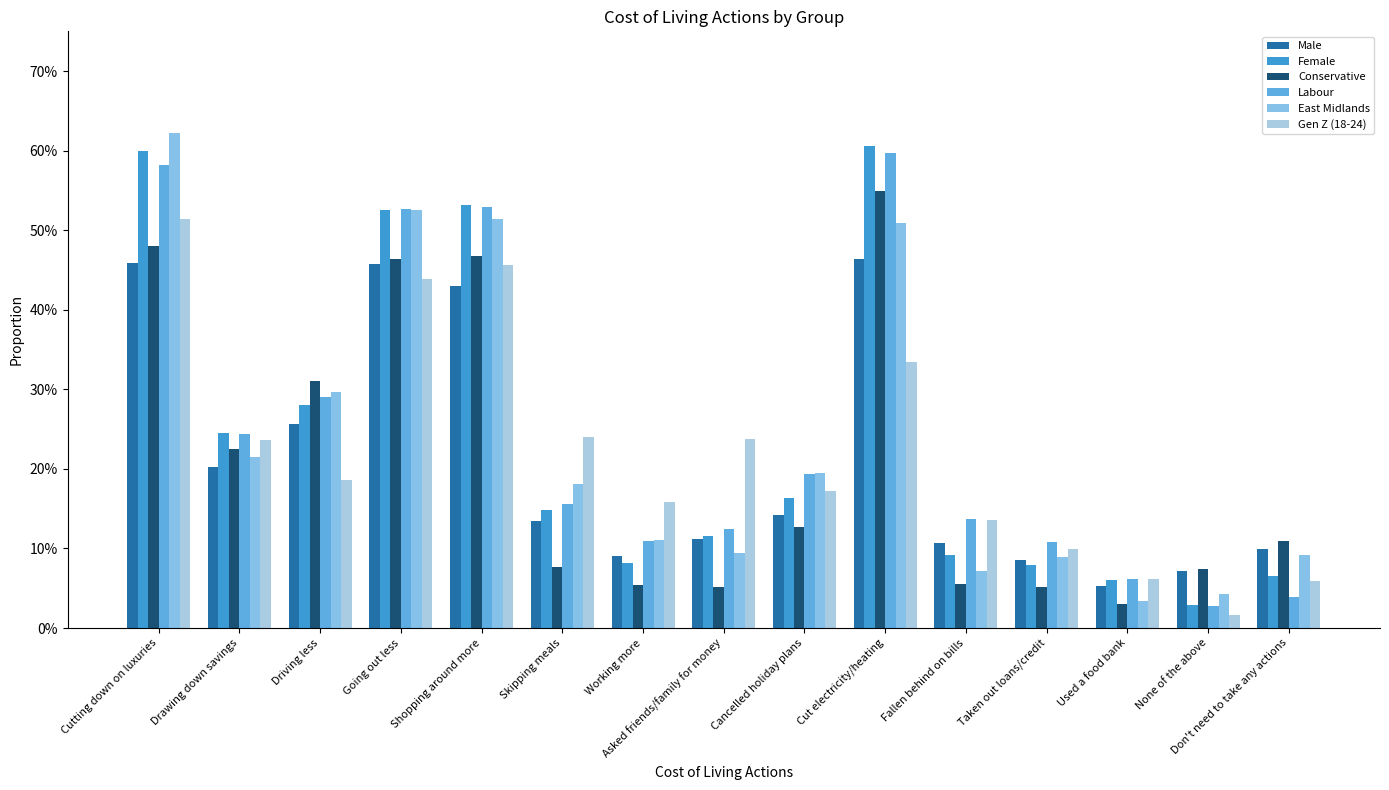

Does the chart contain any negative values?

No